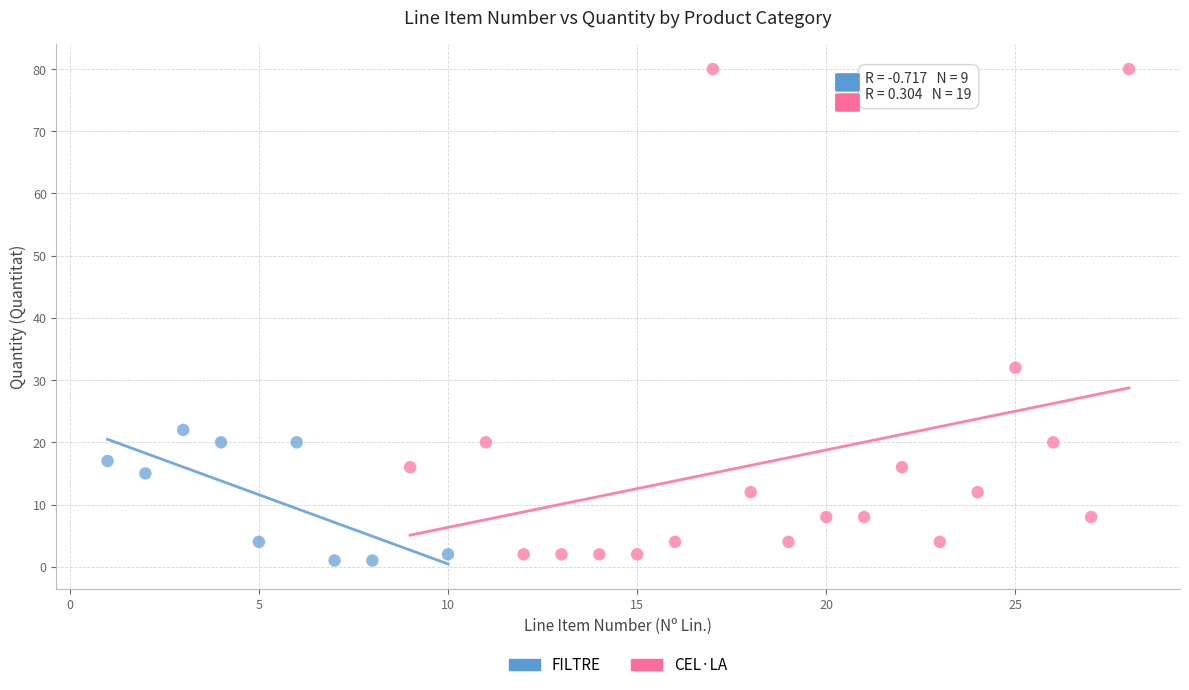

What are all the series names shown in the legend?

FILTRE, CEL·LA